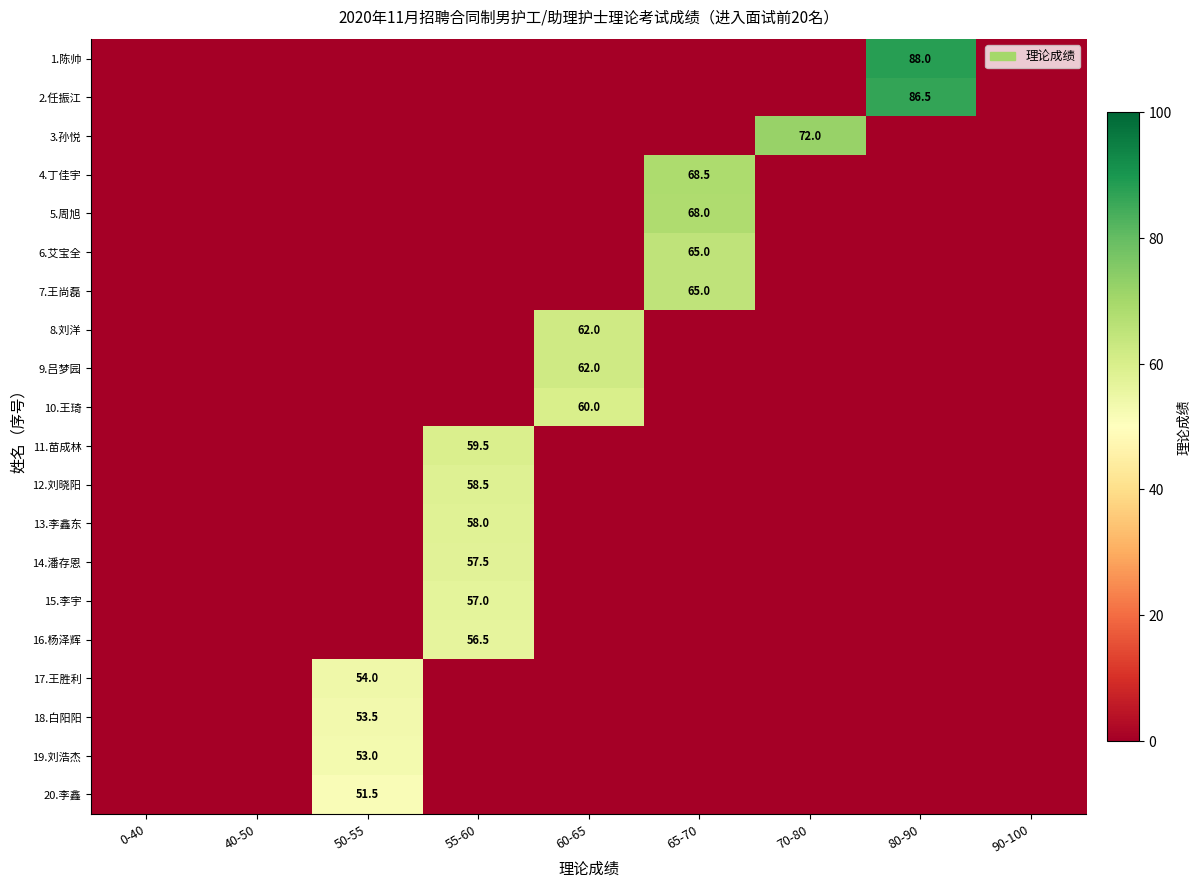

What is the spread (max minus min) of values at 50-55?

54.0